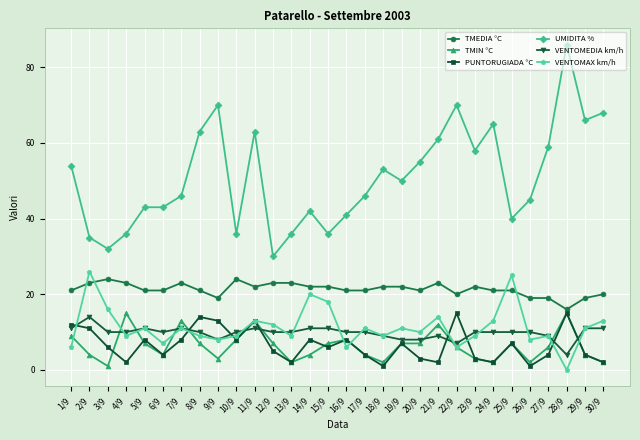

Where does the VENTOMEDIA km/h series first go above 10?

1/9